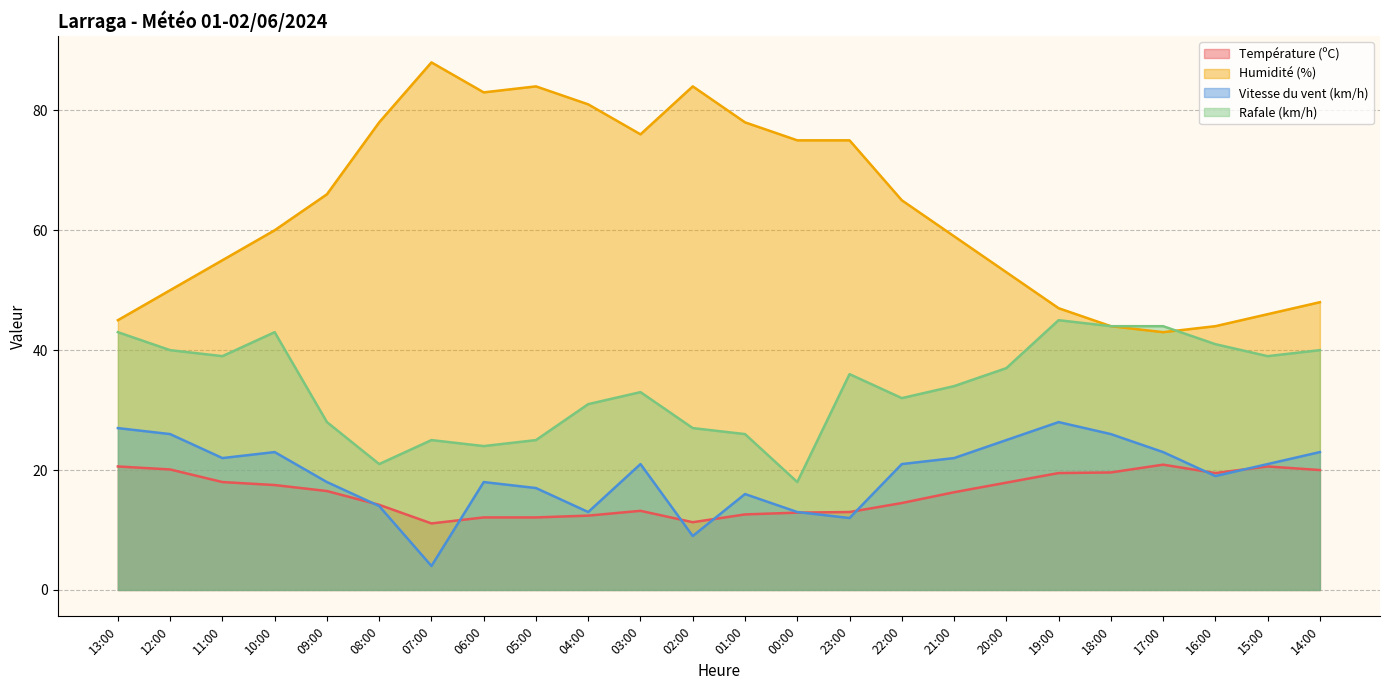

The value of Température (ºC) at 00:00 is 12.9. True or false?

True